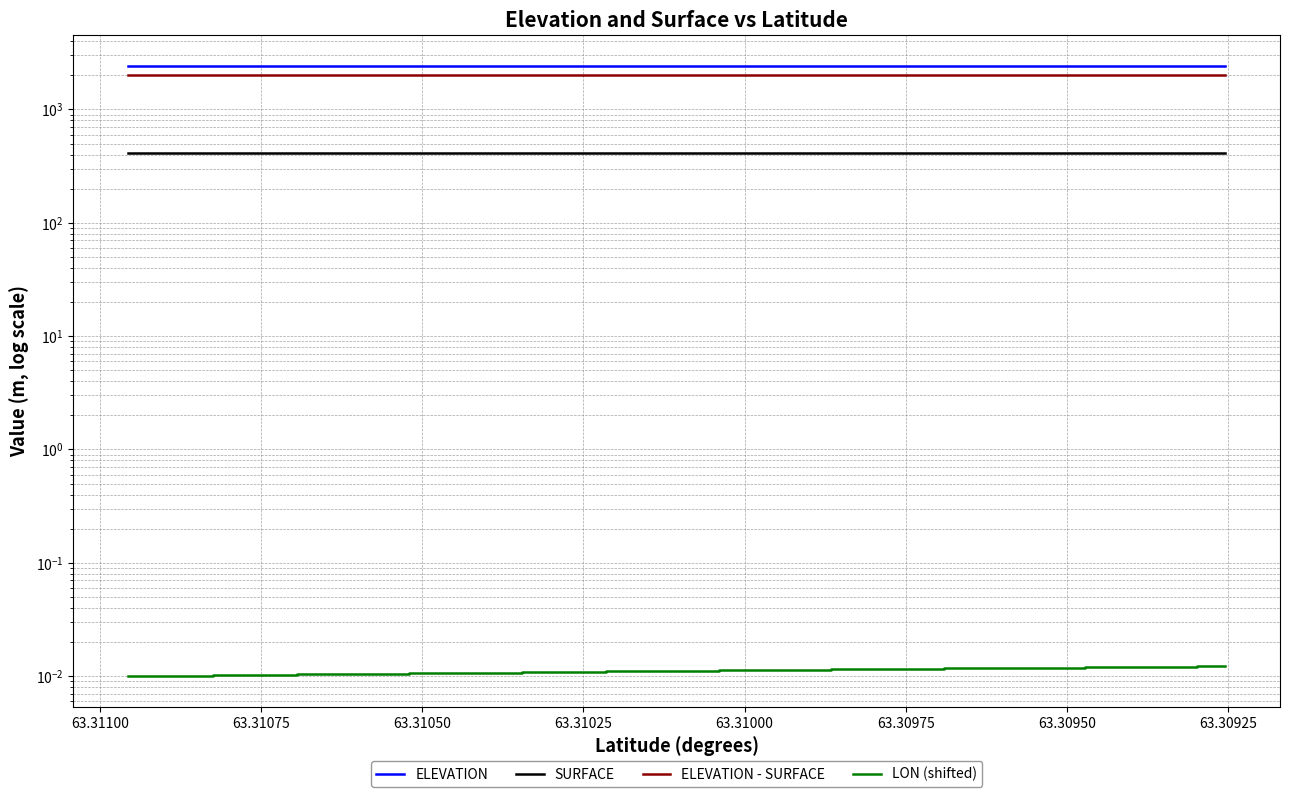

Reading left to right, list all the values displayed in this chart.

ELEVATION: 2437.4	2437.4	2437.4	2437.4	2437.4	2437.4	2437.4	2437.4	2437.4	2437.4	2437.4	2437.4	2437.4	2437.4	2437.4	2437.4	2437.4	2437.5	2437.5	2437.5	2437.5	2437.5	2437.5	2437.5	2437.5	2437.5	2437.5	2437.5	2437.6	2437.6	2437.6	2437.6	2437.6	2437.6	2437.6	2437.6	2437.6	2437.6	2437.6	2437.6
SURFACE: 413.7	413.7	413.7	413.7	413.8	413.8	413.8	413.8	413.8	413.8	414.0	414.0	414.0	414.1	414.2	414.2	414.2	414.4	414.4	414.5	414.6	414.7	414.9	414.9	414.9	415.1	415.2	415.2	415.3	415.5	415.6	415.7	415.8	415.9	416.1	416.2	416.2	416.4	416.4	416.5
ELEVATION - SURFACE: 2023.6	2023.6	2023.6	2023.7	2023.6	2023.6	2023.6	2023.6	2023.6	2023.6	2023.4	2023.4	2023.4	2023.4	2023.3	2023.2	2023.2	2023.1	2023.0	2022.9	2022.9	2022.8	2022.6	2022.6	2022.6	2022.5	2022.4	2022.3	2022.2	2022.1	2021.9	2021.9	2021.8	2021.6	2021.5	2021.4	2021.4	2021.2	2021.2	2021.1
LON (shifted): 0.0	0.0	0.0	0.0	0.0	0.0	0.0	0.0	0.0	0.0	0.0	0.0	0.0	0.0	0.0	0.0	0.0	0.0	0.0	0.0	0.0	0.0	0.0	0.0	0.0	0.0	0.0	0.0	0.0	0.0	0.0	0.0	0.0	0.0	0.0	0.0	0.0	0.0	0.0	0.0